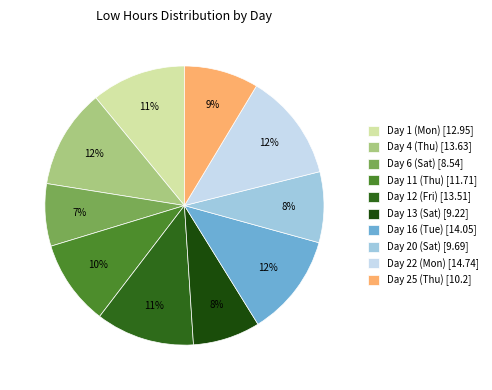

To the nearest percent, what percentage of the pie is Day 16 (Tue)?

12%